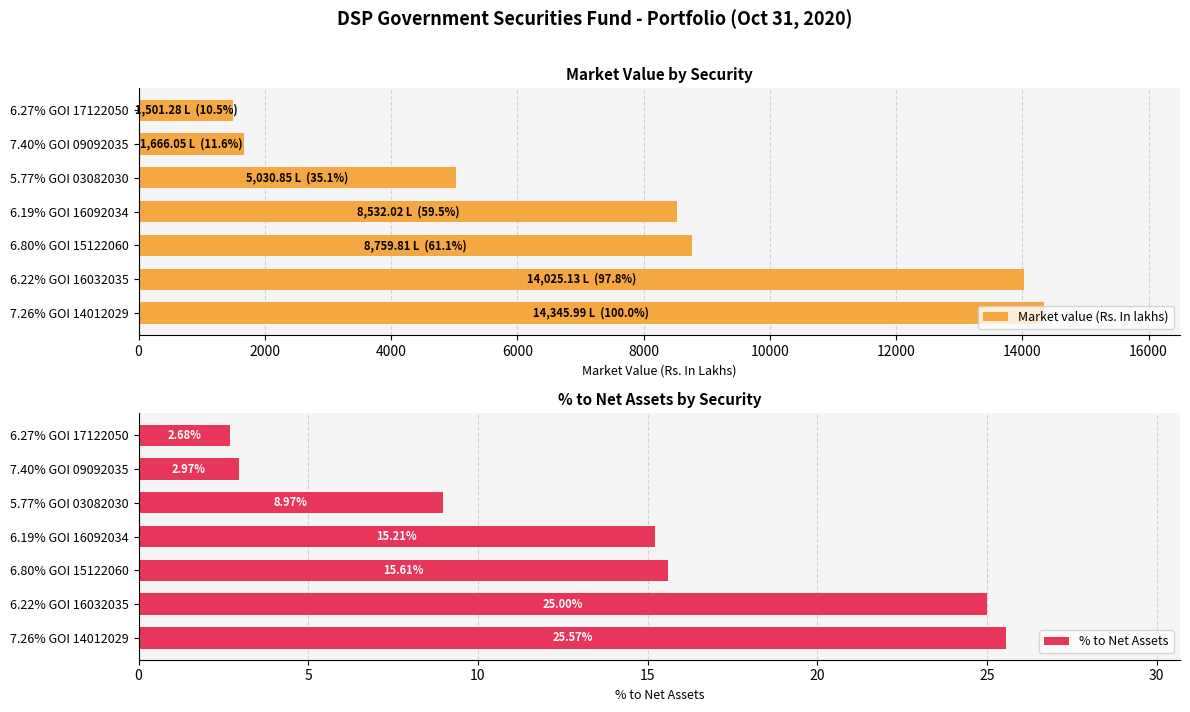

Are the bars horizontal?

Yes